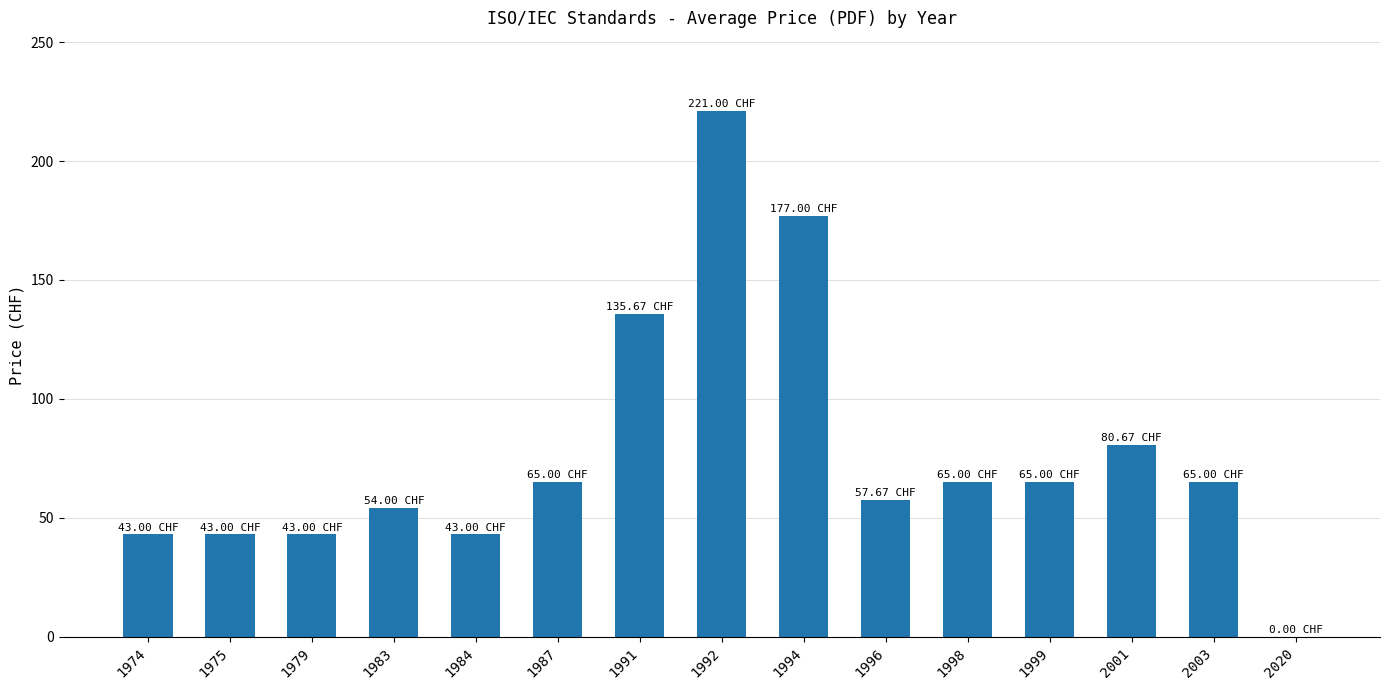

The chart shows a value of 177.0 at 1994. True or false?

True